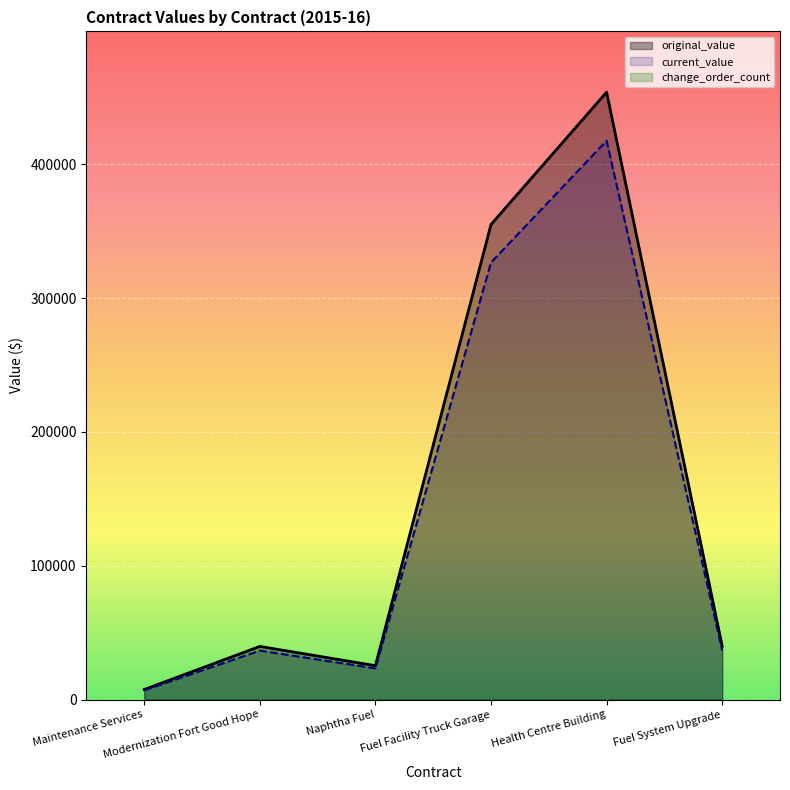

Which series changed the most between Modernization Fort Good Hope and Health Centre Building?

original_value